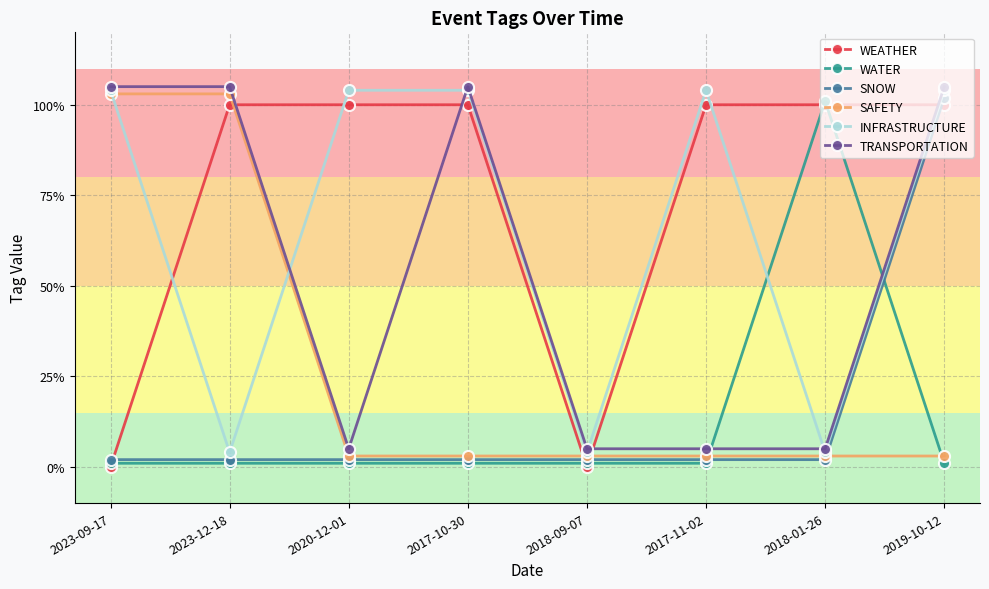

Rank the series by their maximum value, from highest to lowest.

TRANSPORTATION, INFRASTRUCTURE, SAFETY, SNOW, WATER, WEATHER